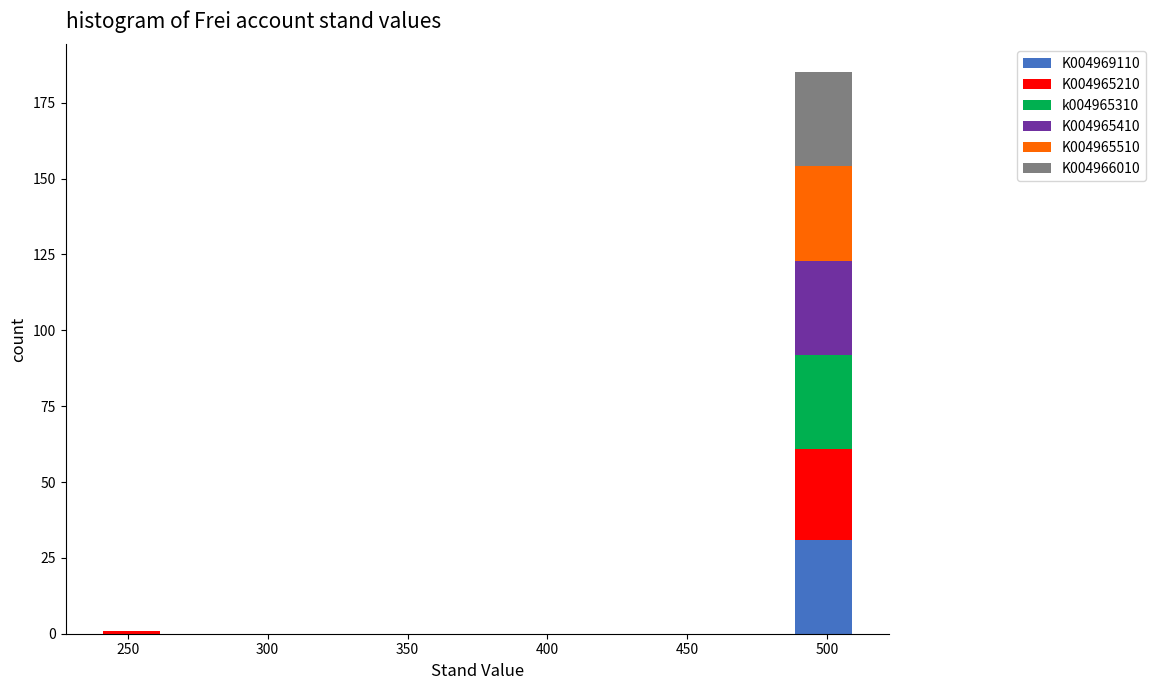

Reading left to right, transcribe this chart: for each stacked bar, give the range it covers on the x-axis and its total height. Neither the bar edges nor the heights are printed on the chart, so give them approximately, as read against the axes.

240.0 to 262.5: under 5
262.5 to 285.0: 0
285.0 to 307.5: 0
307.5 to 330.0: 0
330.0 to 352.5: 0
352.5 to 375.0: 0
375.0 to 397.5: 0
397.5 to 420.0: 0
420.0 to 442.5: 0
442.5 to 465.0: 0
465.0 to 487.5: 0
487.5 to 510.0: 185